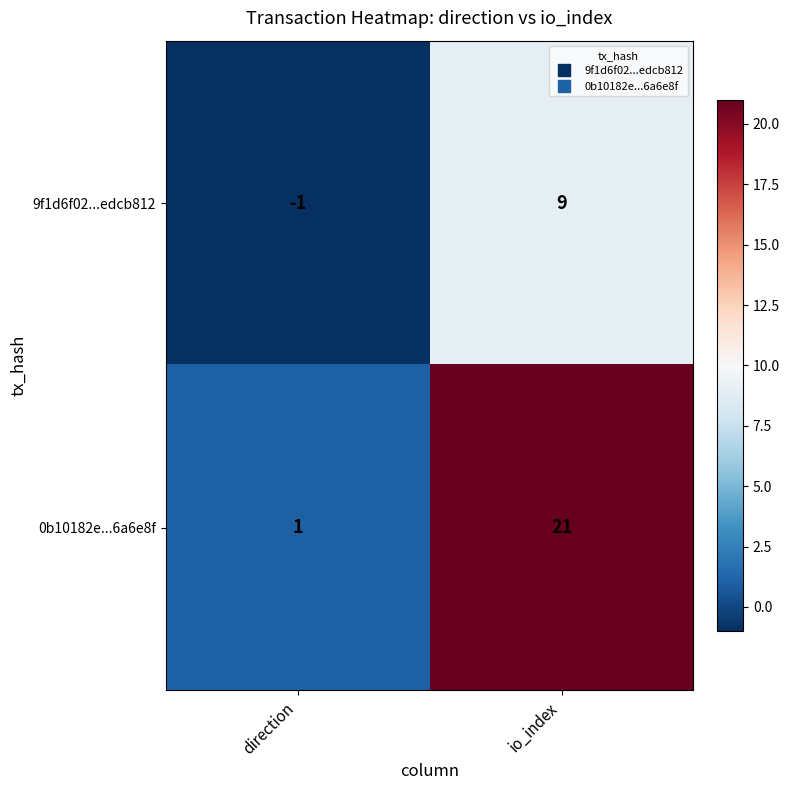

Reading right to left, transcribe all the data shown in this chart.

9f1d6f02...edcb812: 9	-1
0b10182e...6a6e8f: 21	1